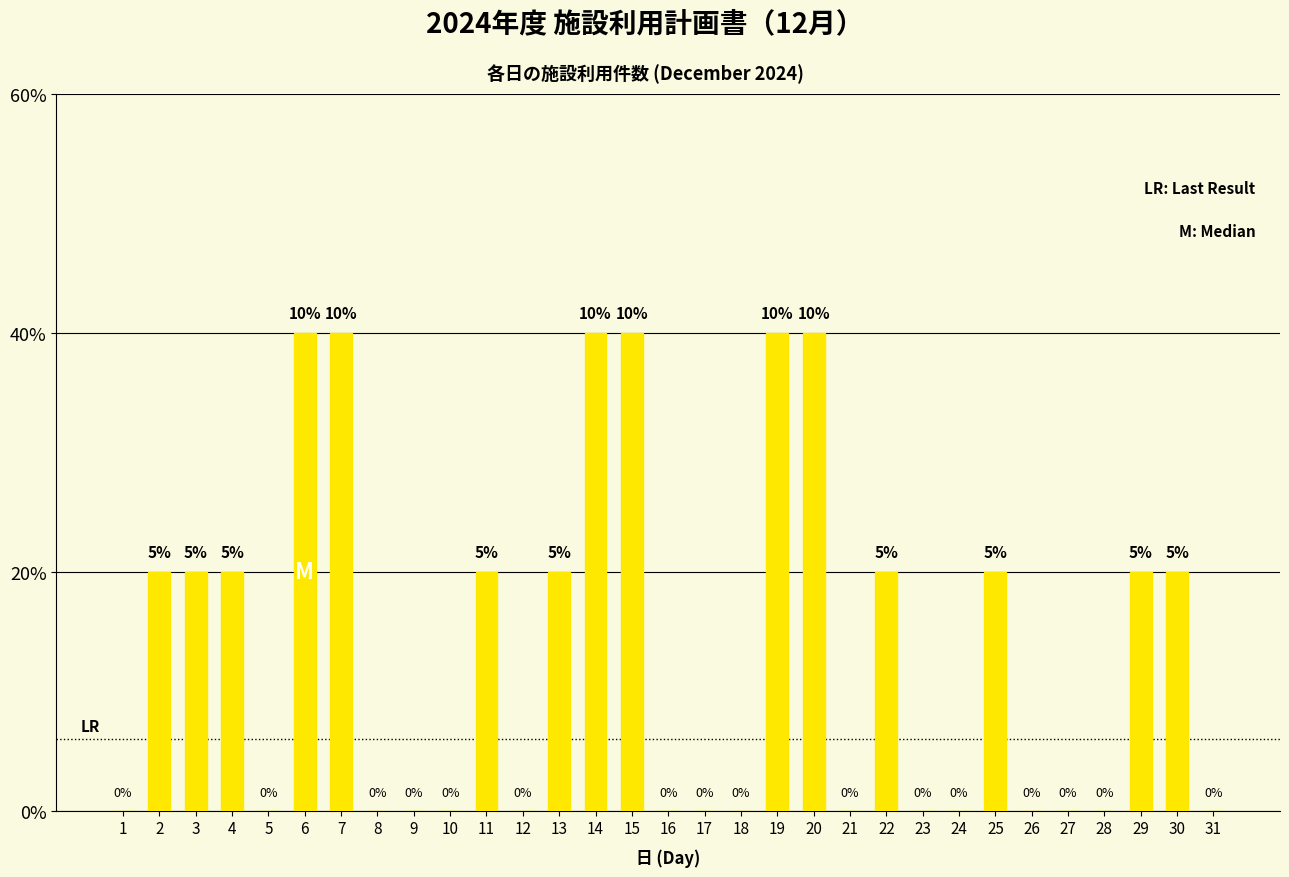

Are the bars horizontal?

No